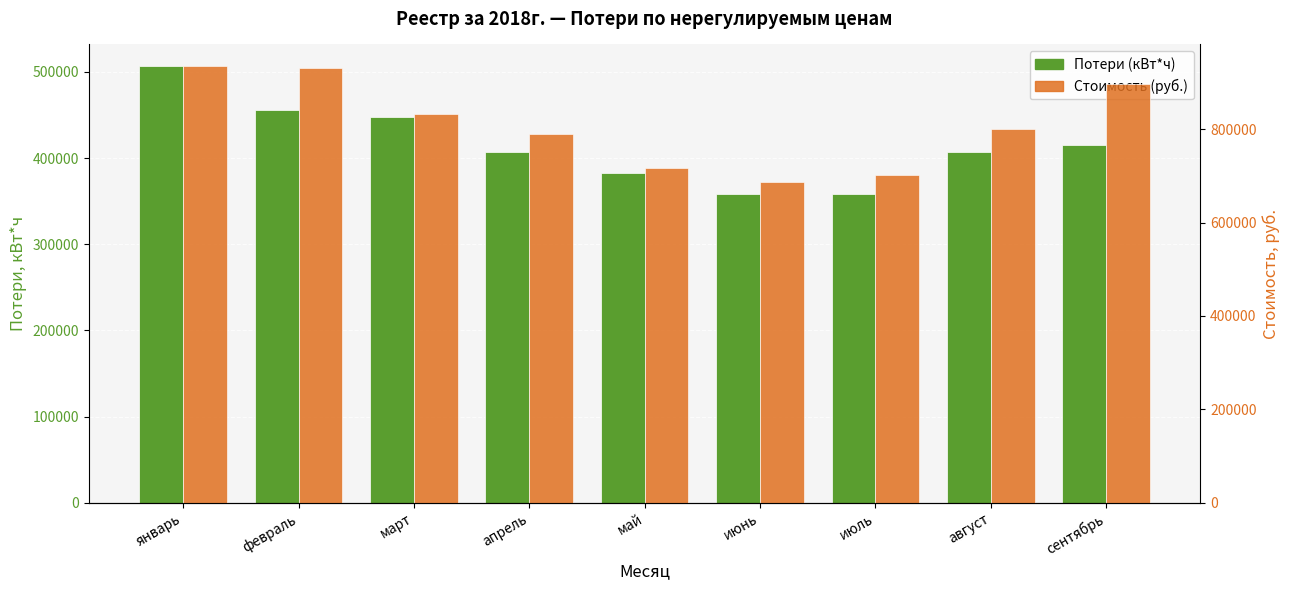

How many data points in Потери (кВт*ч) are above 407100?

4